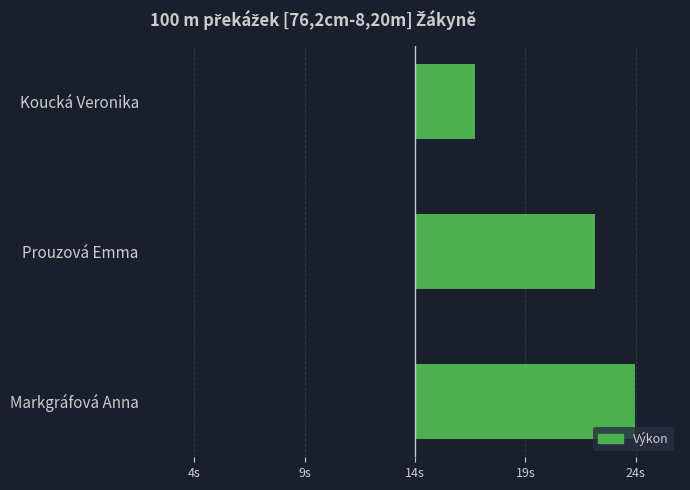

Are the bars grouped side by side (vs. stacked)?

No